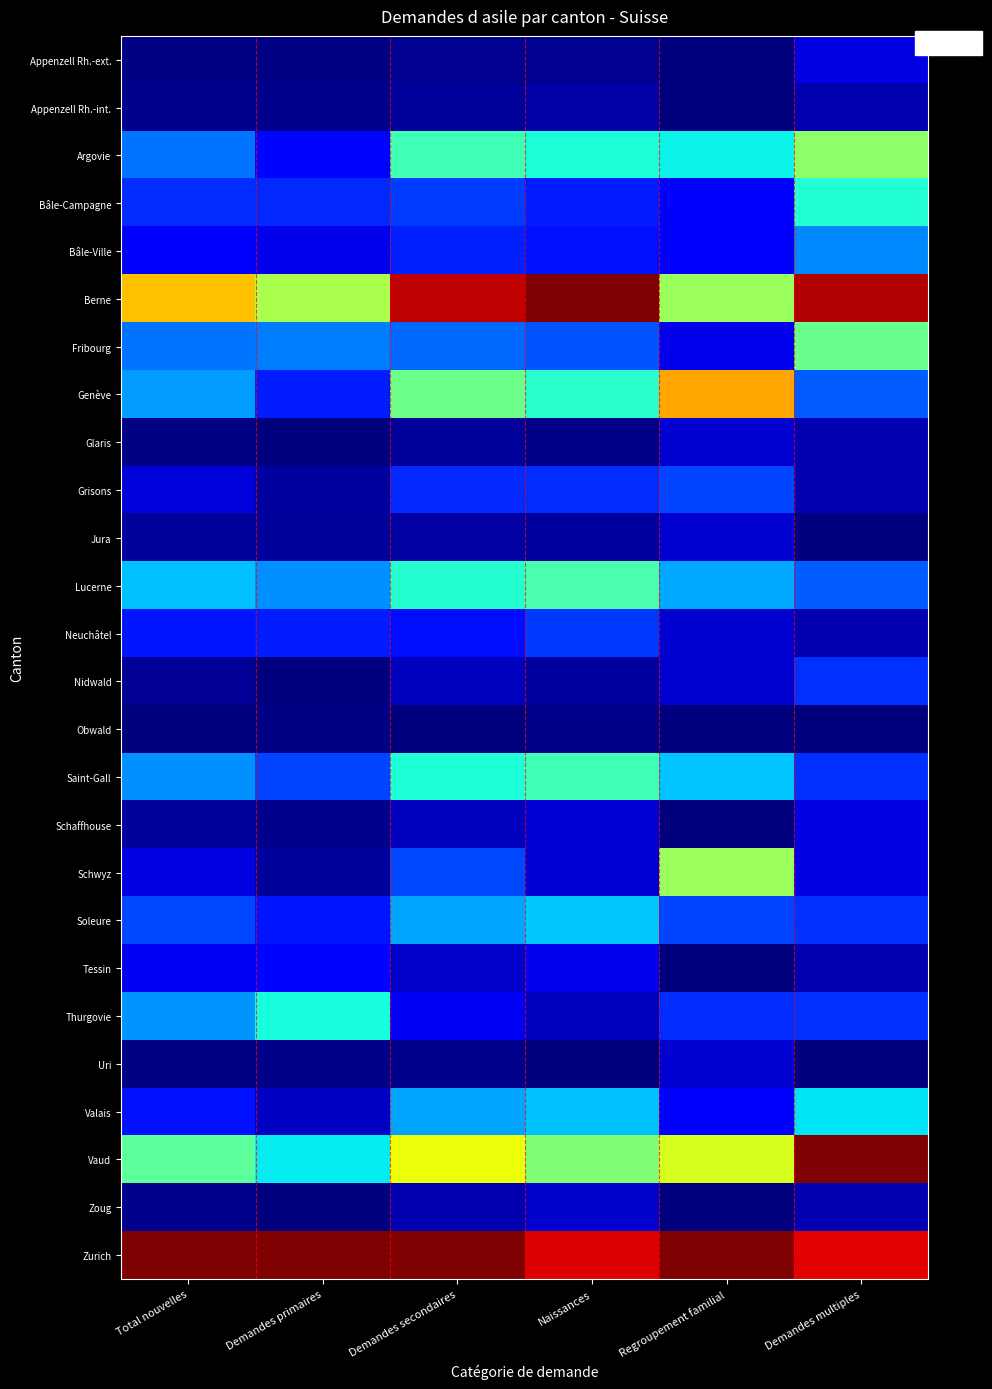

At Demandes multiples, list the series in order from largest to smallest.

Vaud, Berne, Zurich, Argovie, Fribourg, Bâle-Campagne, Valais, Bâle-Ville, Genève, Lucerne, Nidwald, Saint-Gall, Soleure, Thurgovie, Appenzell Rh.-ext., Schaffhouse, Schwyz, Appenzell Rh.-int., Glaris, Grisons, Neuchâtel, Tessin, Zoug, Jura, Obwald, Uri